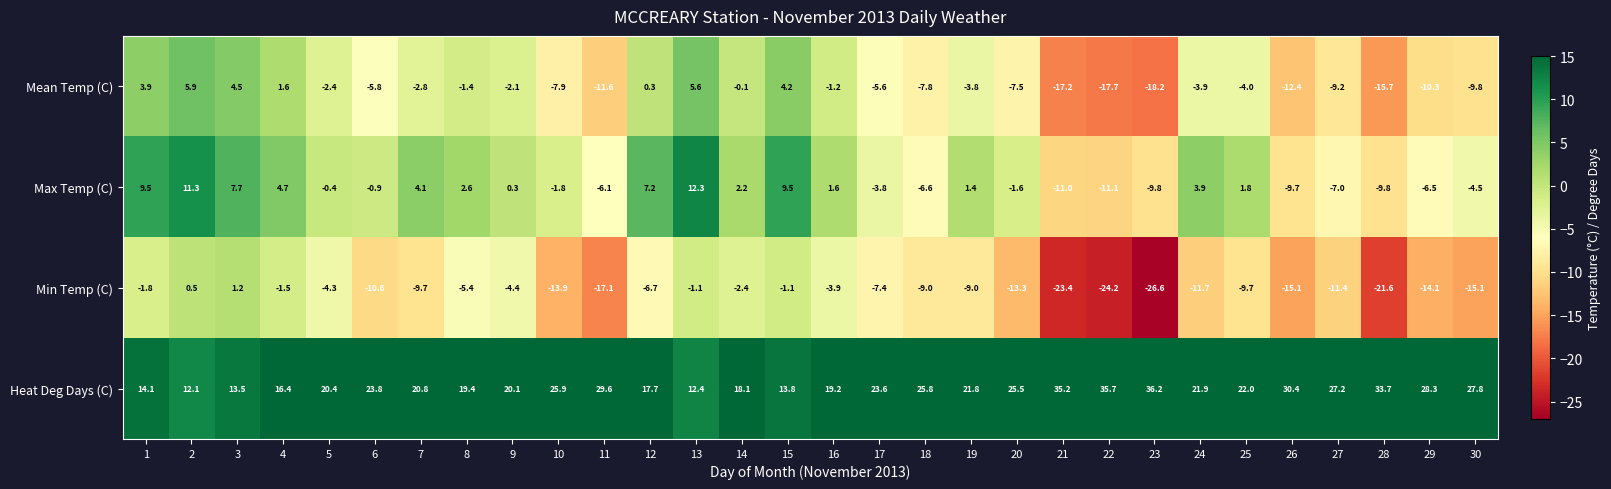

What is the sum of the Max Temp (C) values at 17 and 19?

-2.4